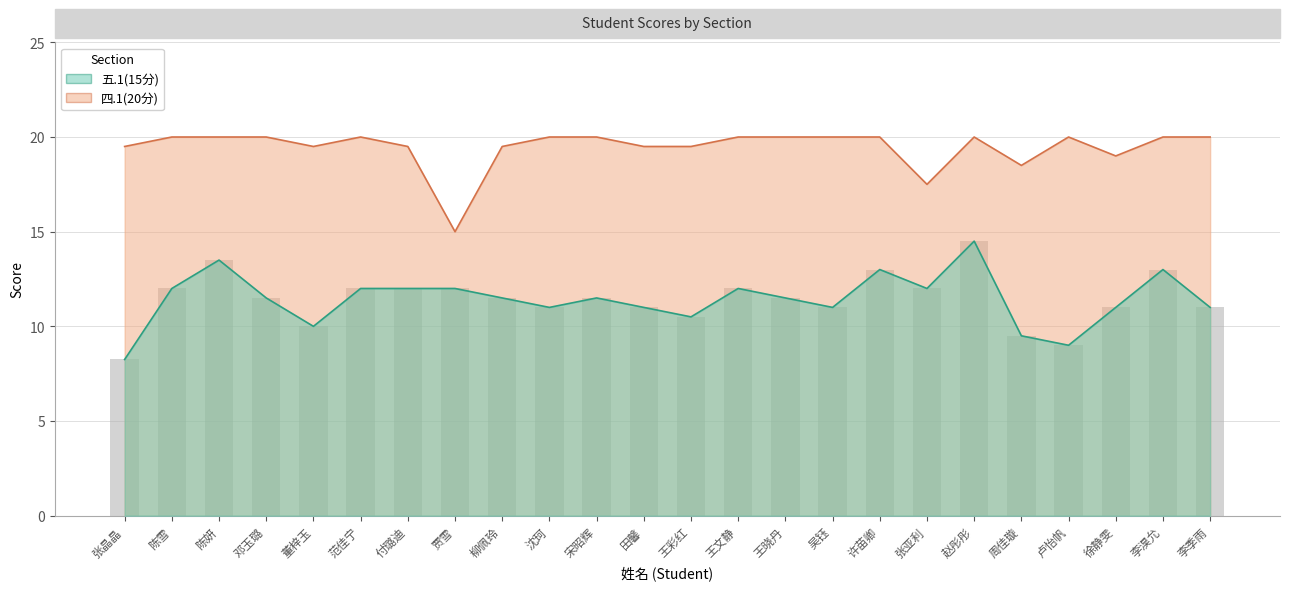

Which series has the largest total across all categories?

四.1(20分)